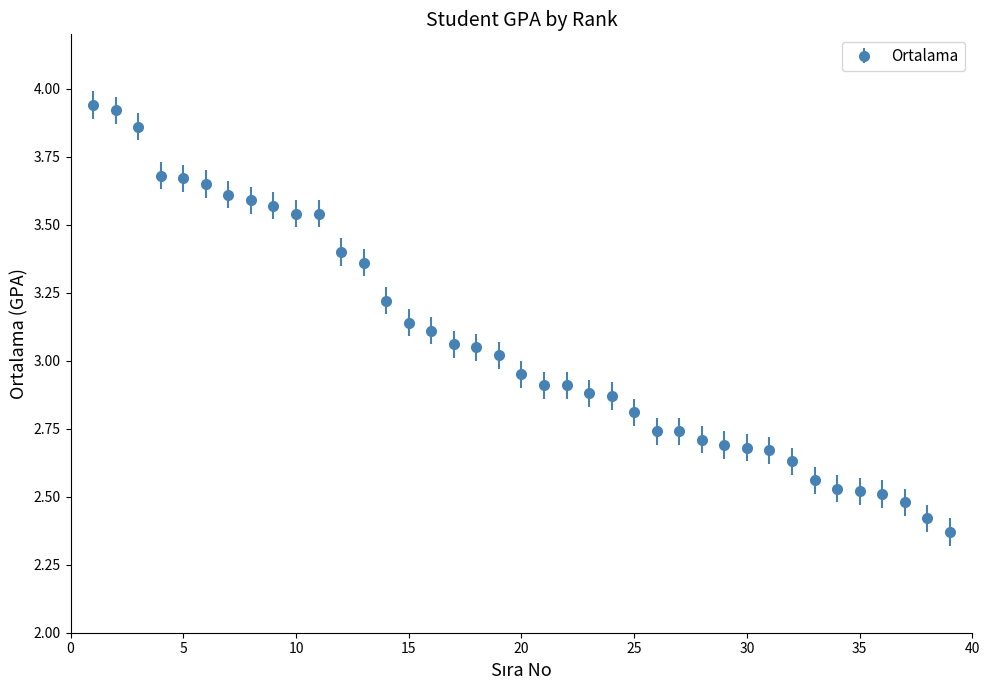

What is the difference between the second highest and second lowest values?

1.5